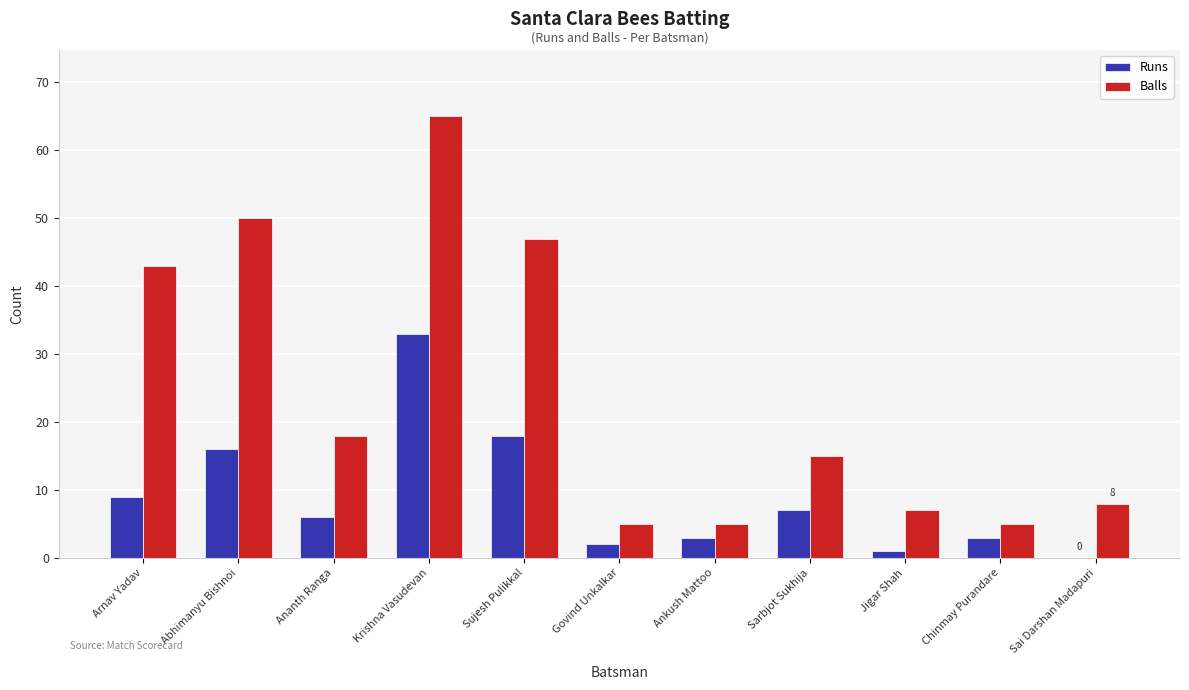

At which label does Runs reach its peak?

Krishna Vasudevan